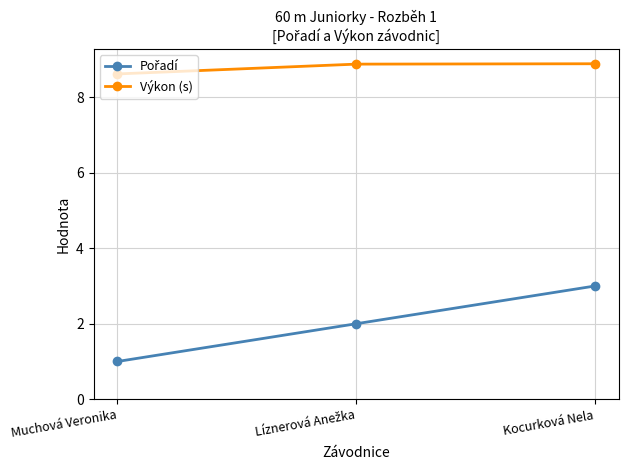

What is the average value of the Výkon (s) series?

8.8